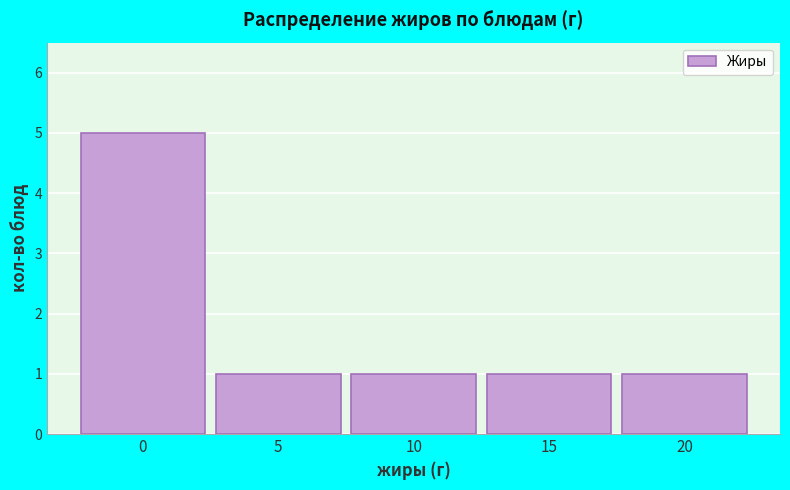

Reading left to right, transcribe all the data shown in this chart.

5	1	1	1	1